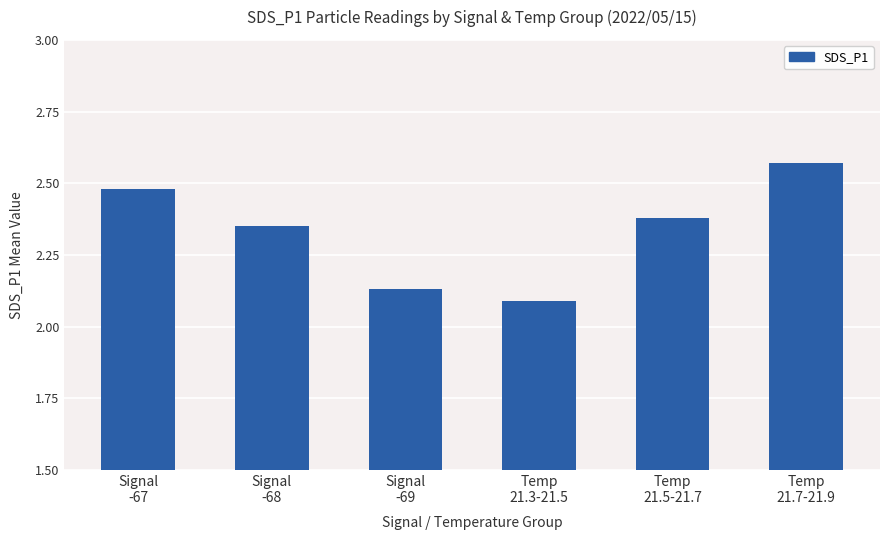

Count the number of data series in this chart.

1